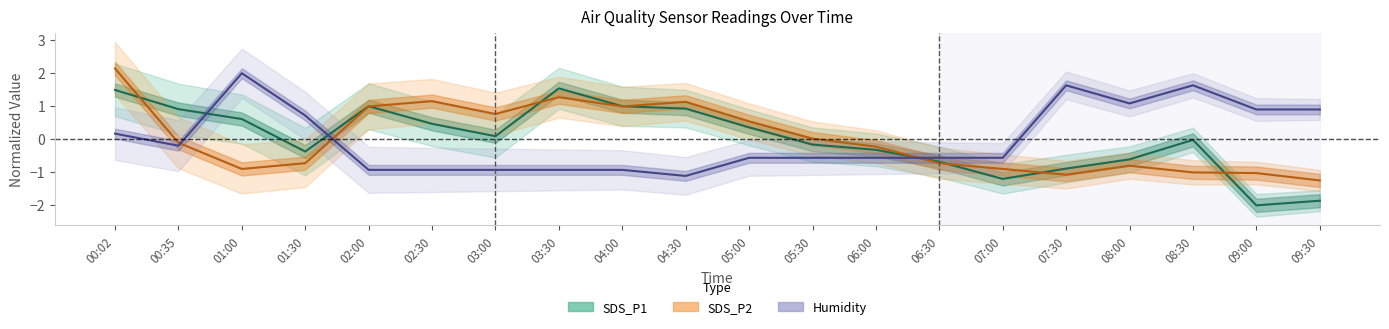

Which has a higher value, 03:00 or 04:30?

04:30